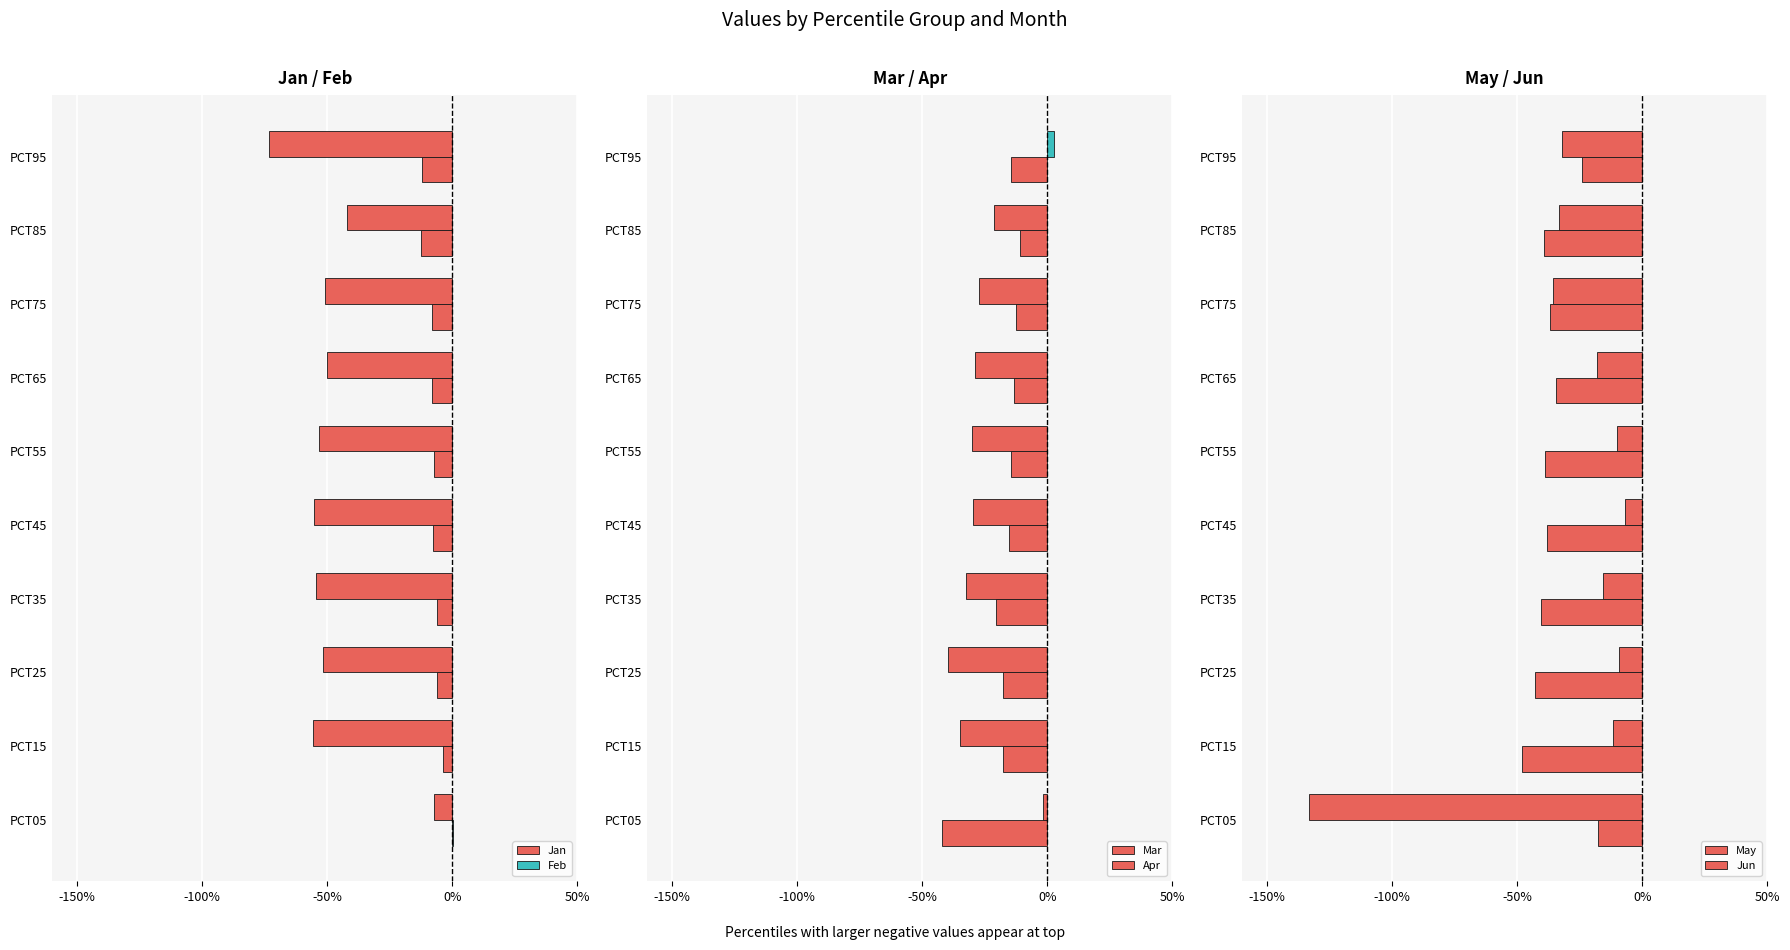

What are all the series names shown in the legend?

Jan, Feb, Mar, Apr, May, Jun